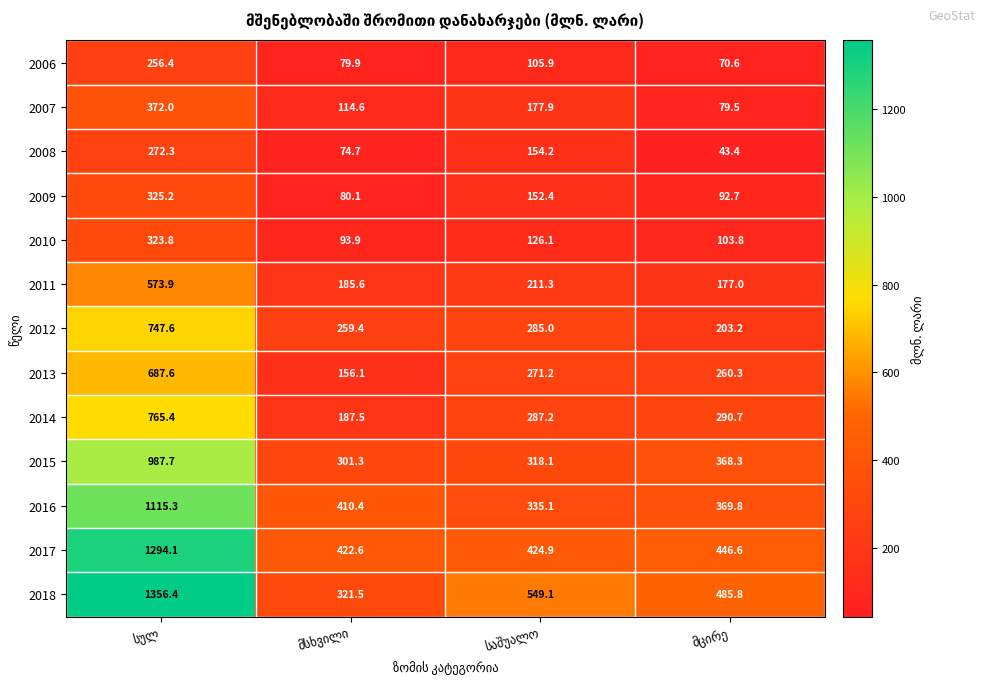

What is the smallest value displayed?

43.4